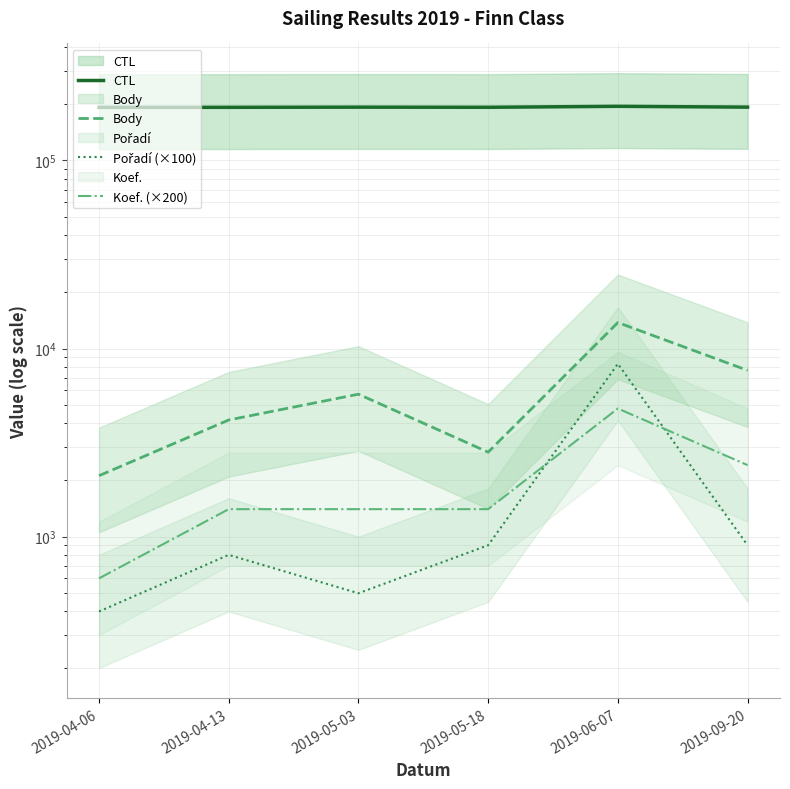

True or false: Koef. (×200) and Body cross at least once.

False